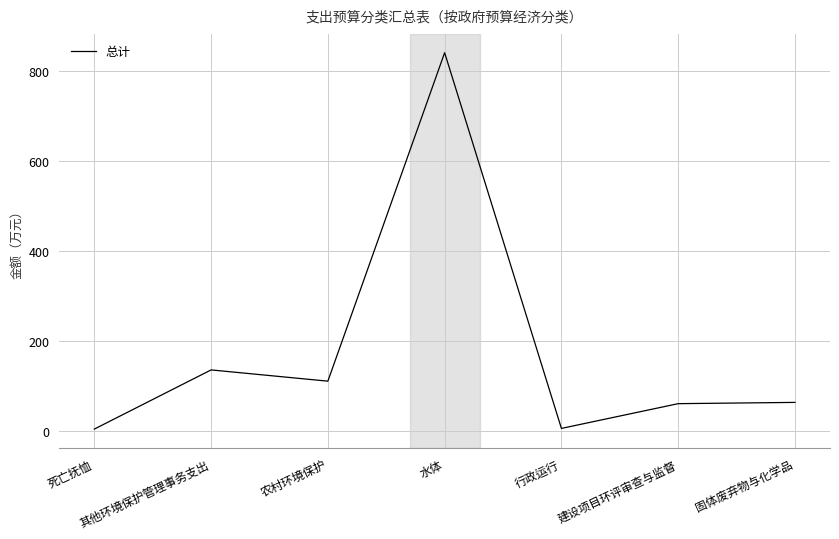

Count the number of values greater than 62.

4